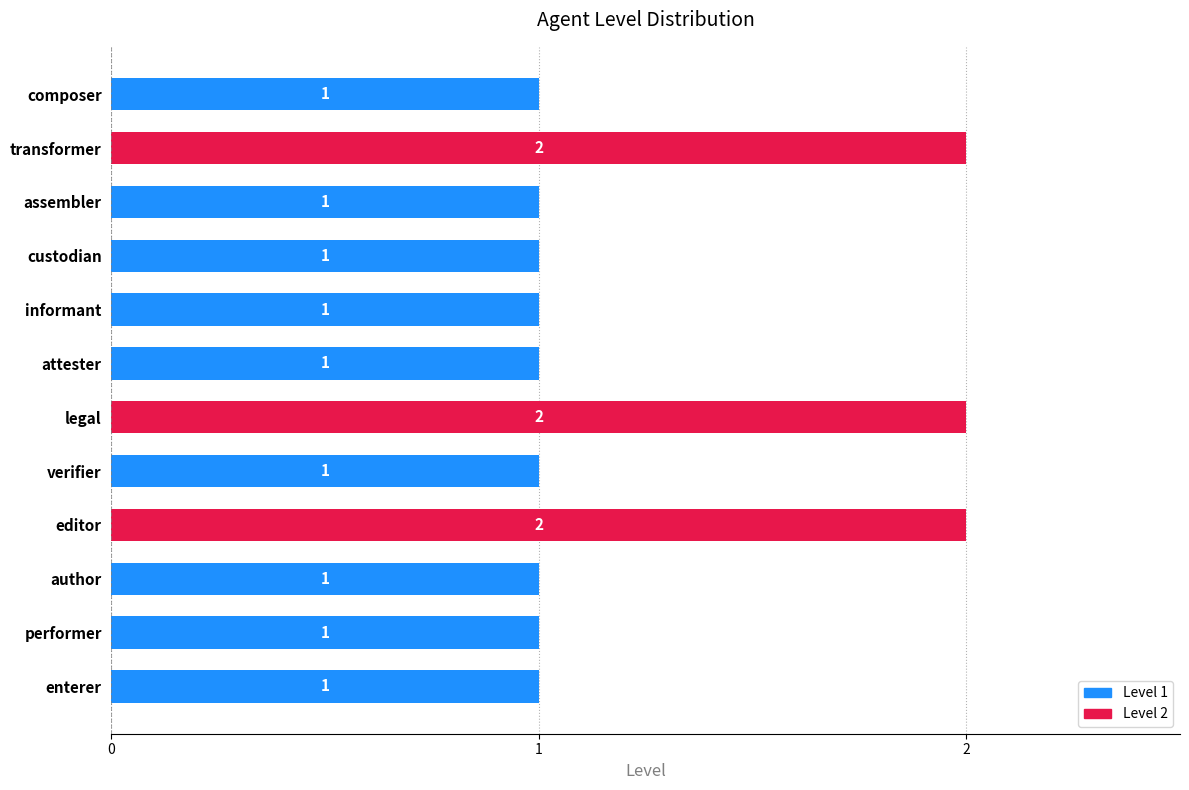

Reading top to bottom, extract all data points from this chart.

1	2	1	1	1	1	2	1	2	1	1	1